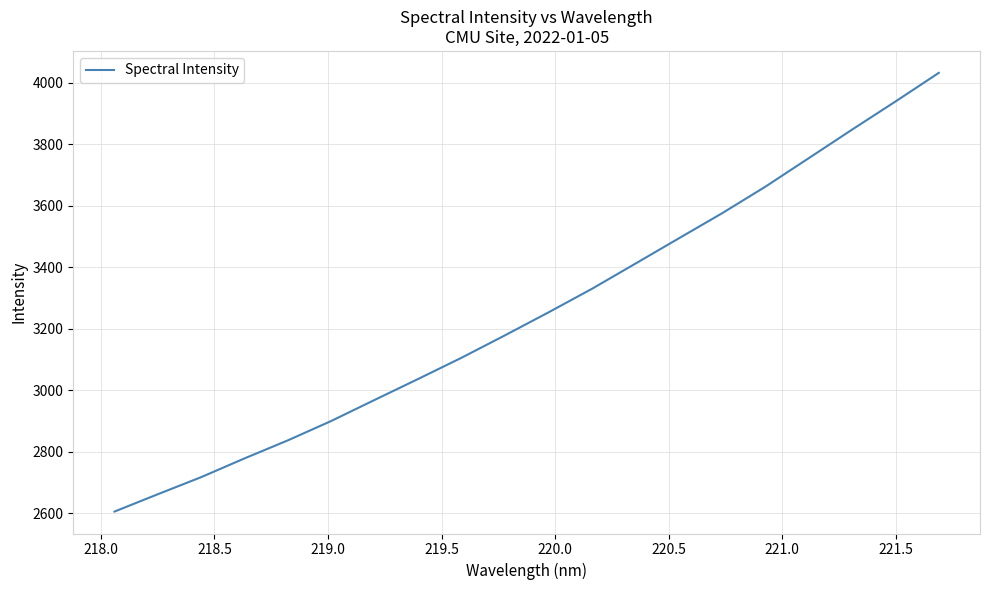

Reading left to right, extract all data points from this chart.

2605.0	2661.5	2717.1	2778.2	2836.9	2900.1	2968.5	3036.5	3105.5	3178.3	3252.7	3329.2	3411.0	3493.1	3574.9	3661.5	3754.1	3847.0	3938.4	4031.6